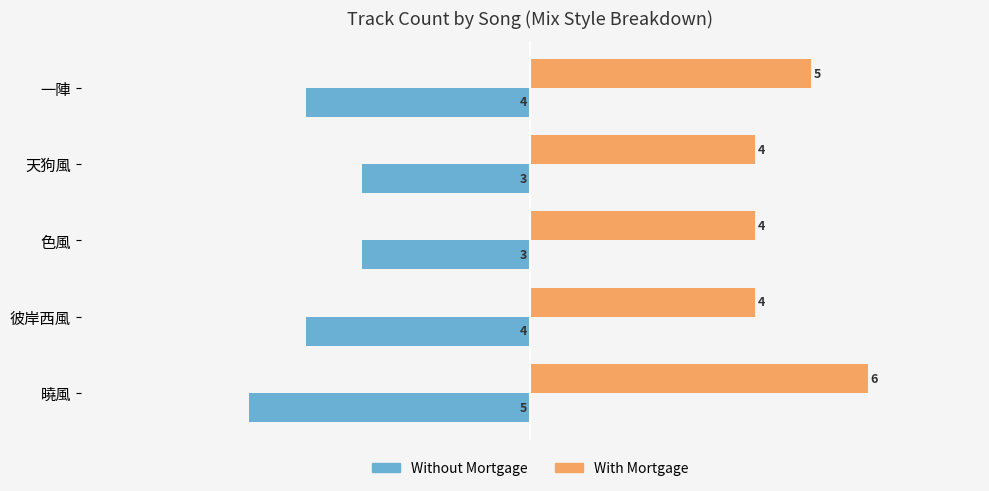

Is the value of Without Mortgage at 一陣 greater than the value of With Mortgage at 一陣?

No